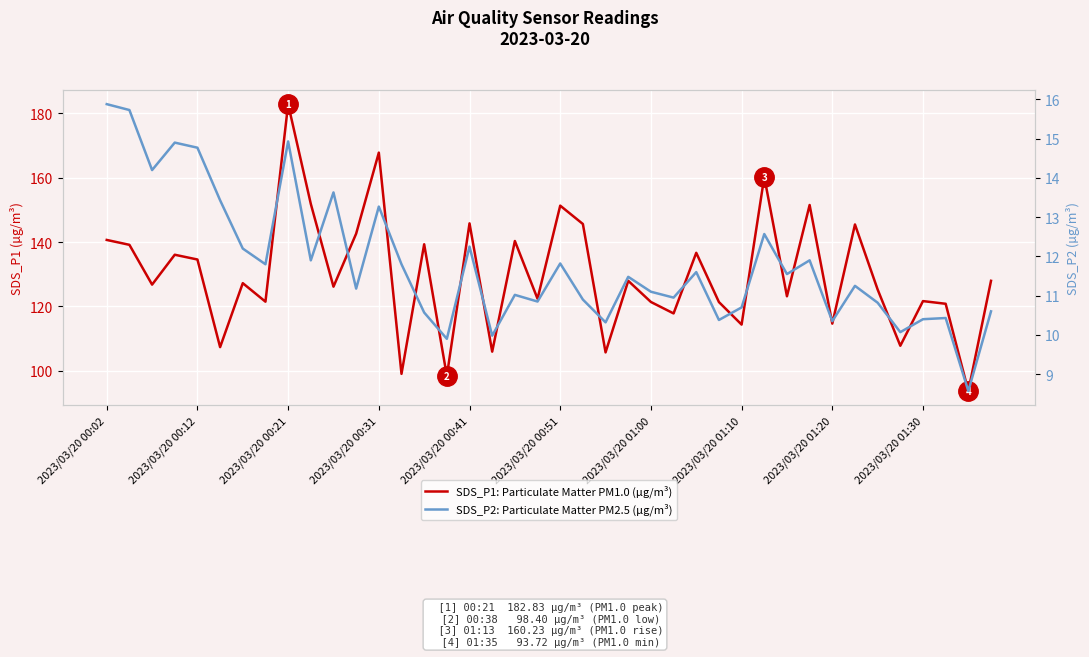

Reading left to right, transcribe all the data shown in this chart.

SDS_P1: Particulate Matter PM1.0 (µg/m³): 140.7	139.1	126.8	136.1	134.6	107.3	127.2	121.5	182.8	151.8	126.1	142.6	167.8	99.0	139.3	98.4	145.8	106.0	140.3	122.4	151.3	145.6	105.7	128.0	121.4	117.8	136.7	121.3	114.3	160.2	123.2	151.5	114.7	145.4	125.2	107.8	121.7	120.8	93.7	128.0
SDS_P2: Particulate Matter PM2.5 (µg/m³): 15.9	15.7	14.2	14.9	14.8	13.4	12.2	11.8	14.9	11.9	13.6	11.2	13.3	11.8	10.6	9.9	12.2	10.0	11.0	10.8	11.8	10.9	10.3	11.5	11.1	10.9	11.6	10.4	10.7	12.6	11.6	11.9	10.3	11.2	10.8	10.1	10.4	10.4	8.6	10.6